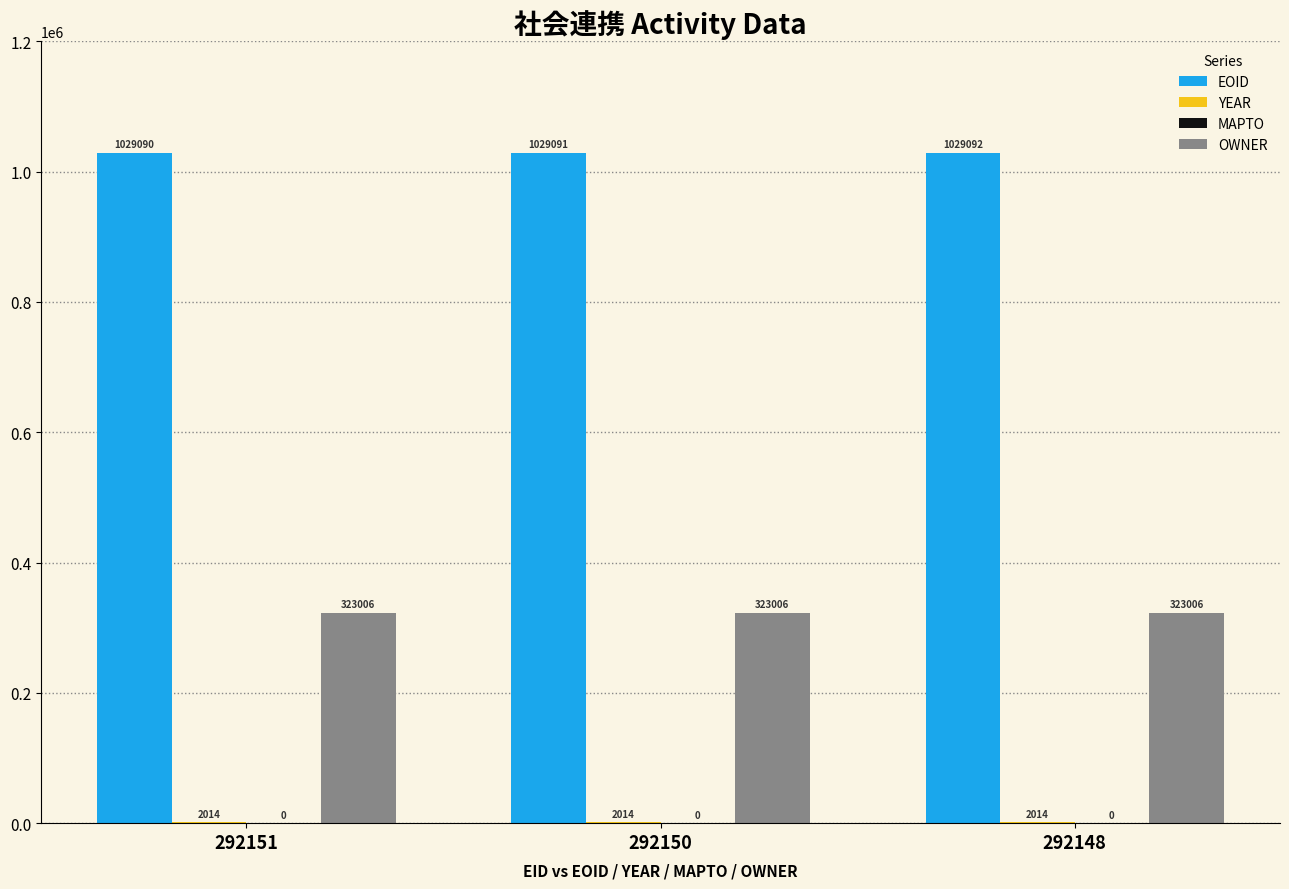

What is the total value across all series at 292151?

1354110